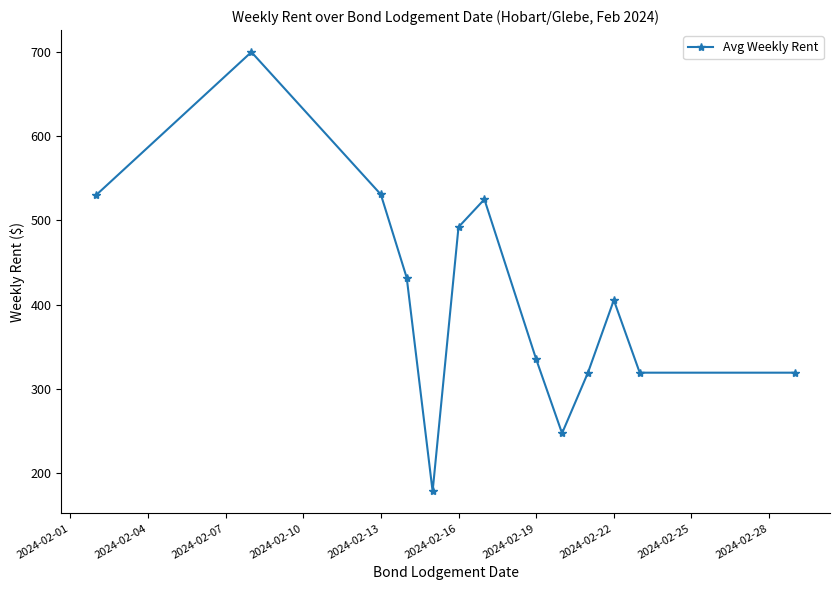

What is the value of the 4th point from the left?

431.8